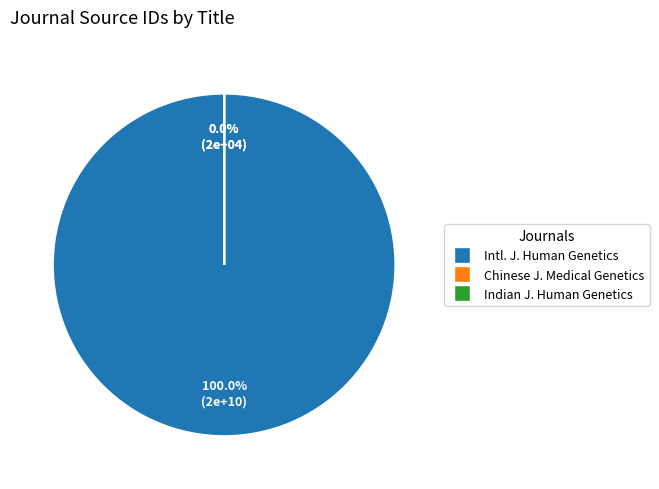

To the nearest percent, what is the difference between the Indian Journal of Human Genetics and International Journal of Human Genetics slice percentages?

100%